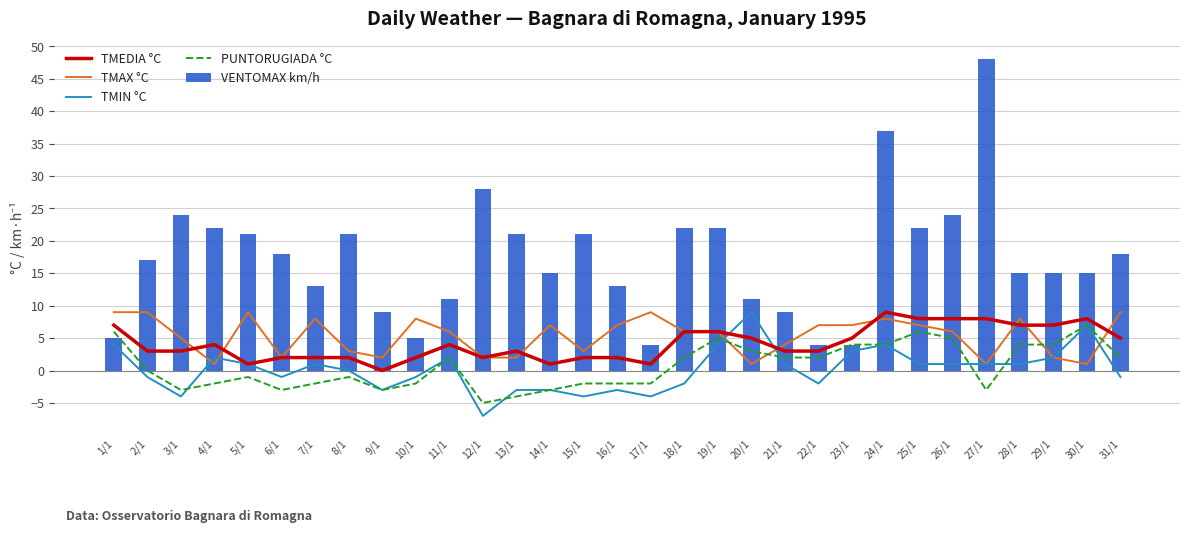

List the series in order of their peak value, lowest first.

PUNTORUGIADA °C, TMEDIA °C, TMAX °C, TMIN °C, VENTOMAX km/h